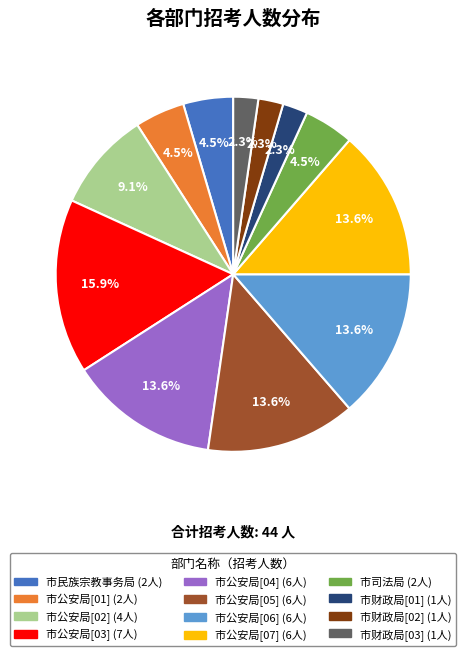

Is there a majority slice in this chart?

No